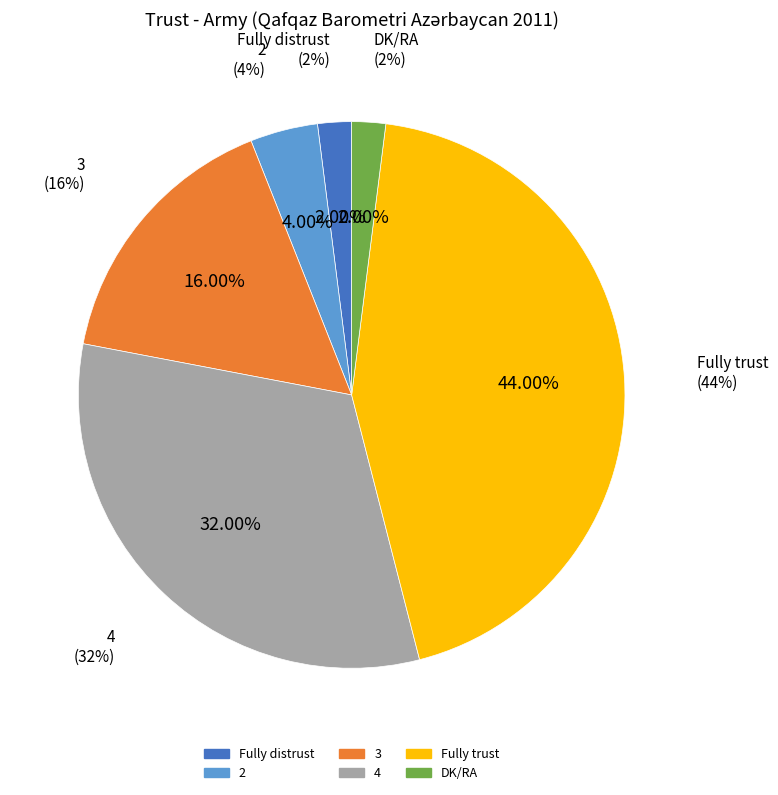

What percentage is the 2 slice, to the nearest percent?

4%